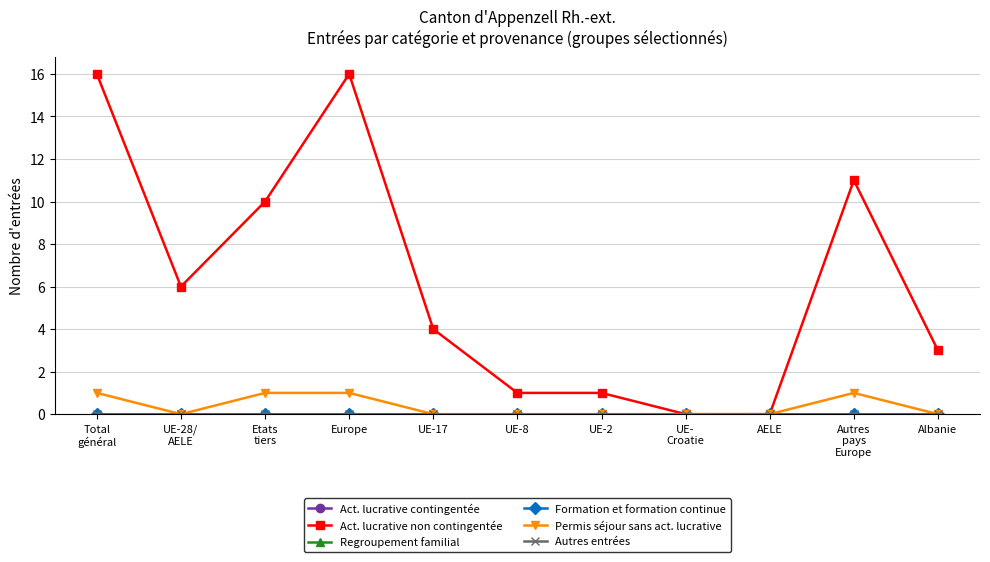

Reading right to left, what are all the values shown in this chart?

Act. lucrative contingentée: Albanie=0	Autres
pays
Europe=0	AELE=0	UE-
Croatie=0	UE-2=0	UE-8=0	UE-17=0	Europe=0	Etats
tiers=0	UE-28/
AELE=0	Total
général=0
Act. lucrative non contingentée: Albanie=3	Autres
pays
Europe=11	AELE=0	UE-
Croatie=0	UE-2=1	UE-8=1	UE-17=4	Europe=16	Etats
tiers=10	UE-28/
AELE=6	Total
général=16
Regroupement familial: Albanie=0	Autres
pays
Europe=0	AELE=0	UE-
Croatie=0	UE-2=0	UE-8=0	UE-17=0	Europe=0	Etats
tiers=0	UE-28/
AELE=0	Total
général=0
Formation et formation continue: Albanie=0	Autres
pays
Europe=0	AELE=0	UE-
Croatie=0	UE-2=0	UE-8=0	UE-17=0	Europe=0	Etats
tiers=0	UE-28/
AELE=0	Total
général=0
Permis séjour sans act. lucrative: Albanie=0	Autres
pays
Europe=1	AELE=0	UE-
Croatie=0	UE-2=0	UE-8=0	UE-17=0	Europe=1	Etats
tiers=1	UE-28/
AELE=0	Total
général=1
Autres entrées: Albanie=0	Autres
pays
Europe=0	AELE=0	UE-
Croatie=0	UE-2=0	UE-8=0	UE-17=0	Europe=0	Etats
tiers=0	UE-28/
AELE=0	Total
général=0